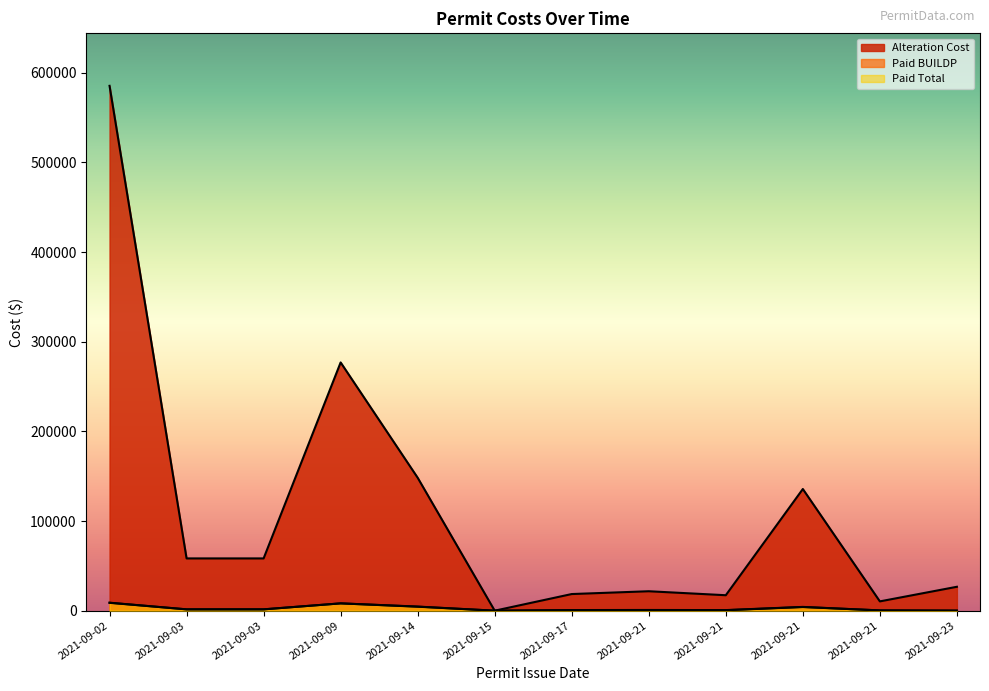

What is the sum of the Alteration Cost values at 2021-09-15 and 2021-09-02?

585332.0